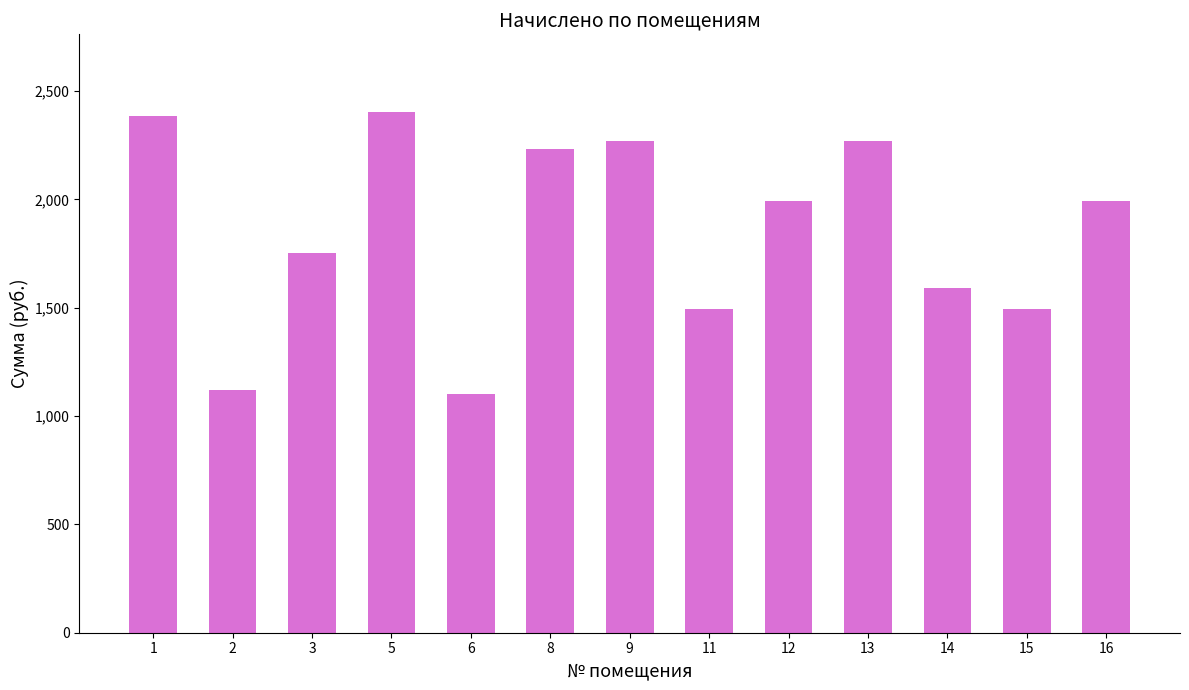

What is the minimum value shown in the chart?

1103.5